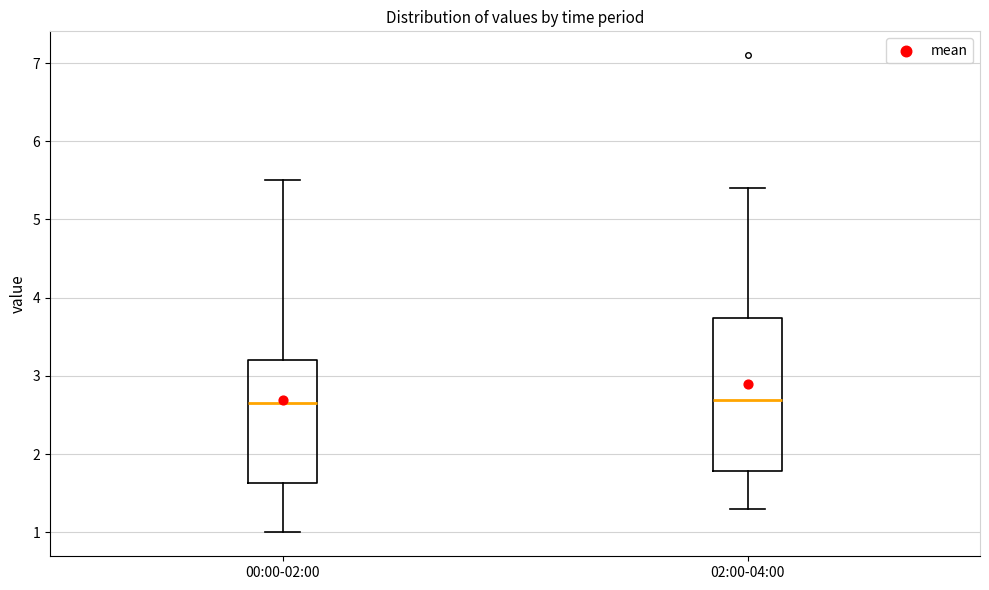

Reading left to right, read every box against the y-axis: the position of its median line, the range the box covers, and the ends of its whiskers. The values are not printed on the chart, so give them approximately, as read against the axis.

00:00-02:00: median 2.7, box 1.6 to 3.2, whiskers 1.0 to 5.5
02:00-04:00: median 2.7, box 1.8 to 3.7, whiskers 1.3 to 5.4